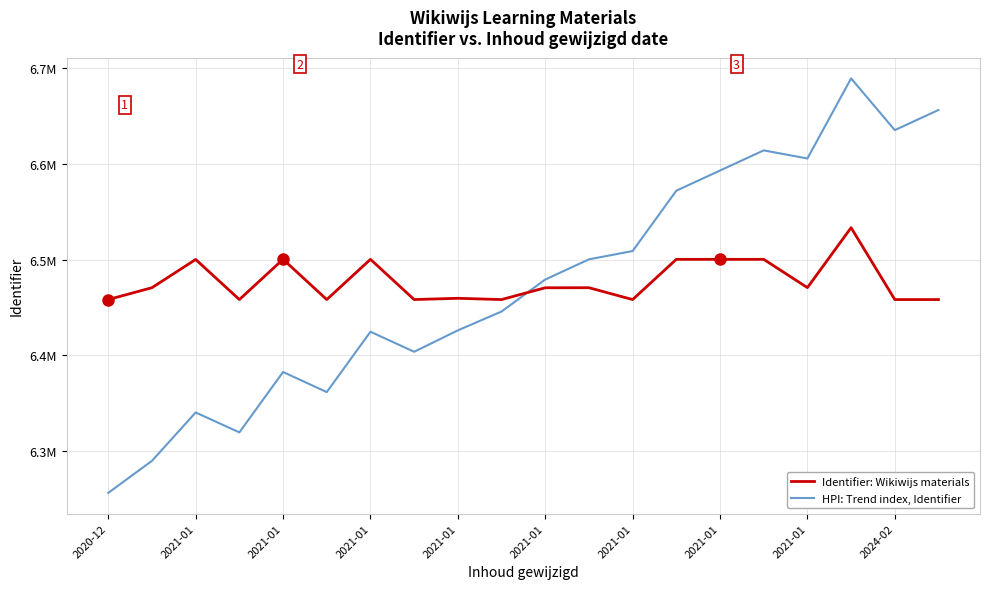

What is the difference between the second highest and second lowest values in the HPI: Trend index, Identifier series?

366552.1